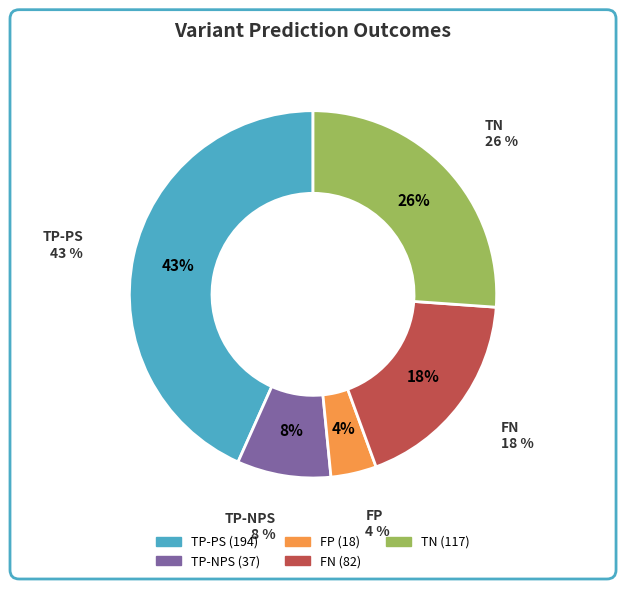

The FP slice represents 4% of the pie. True or false?

True